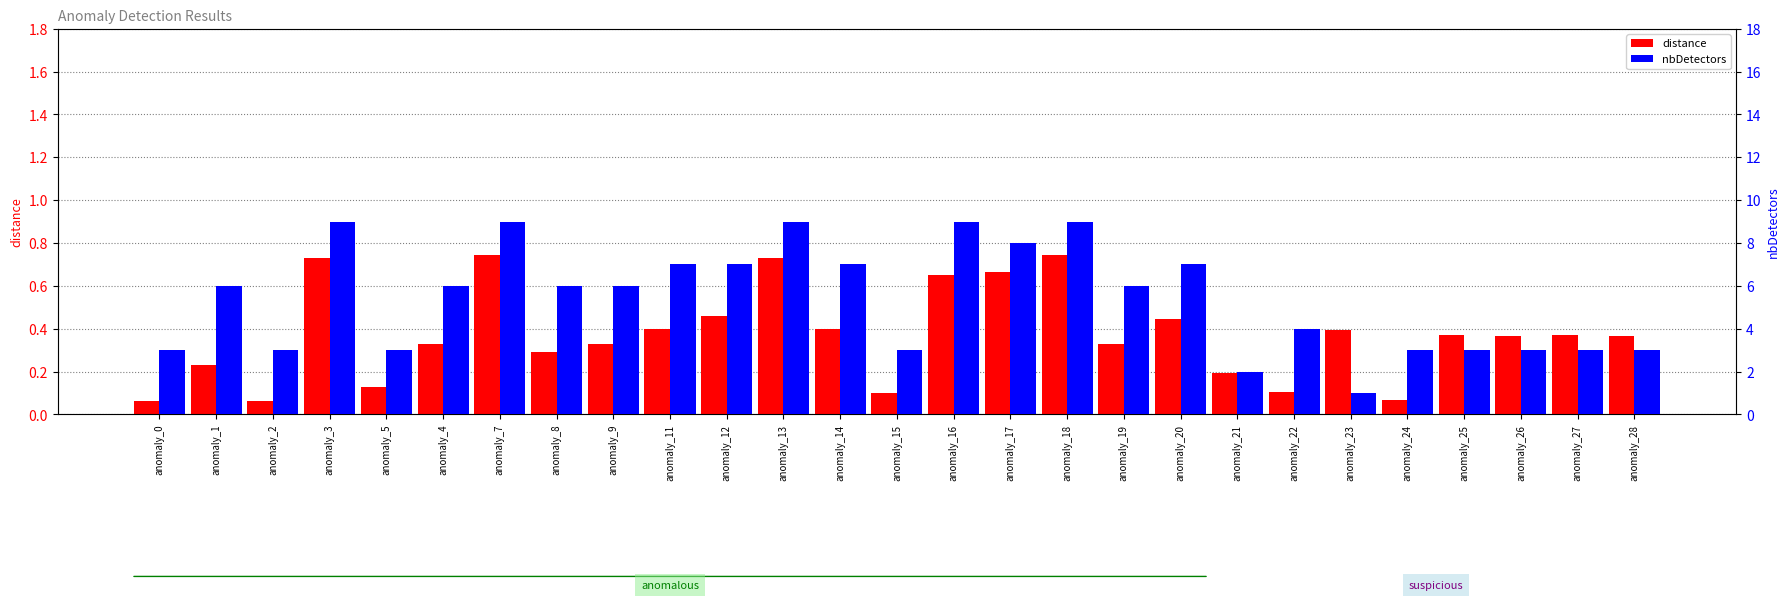

Rank the series at anomaly_7 from highest to lowest value.

nbDetectors, distance